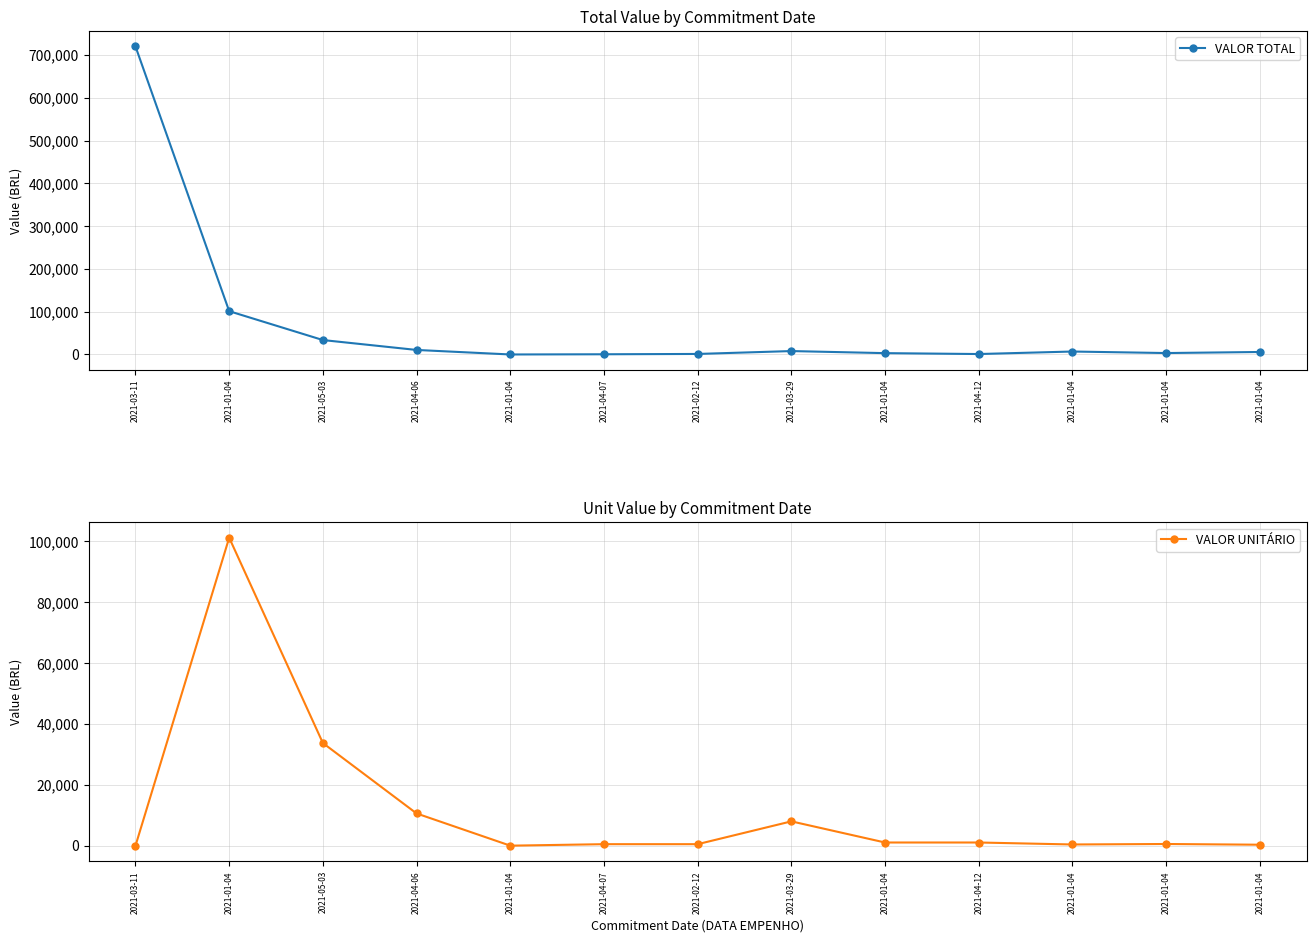

Between 2021-03-29 and 2021-01-04, which series saw the biggest shift?

VALOR UNITÁRIO